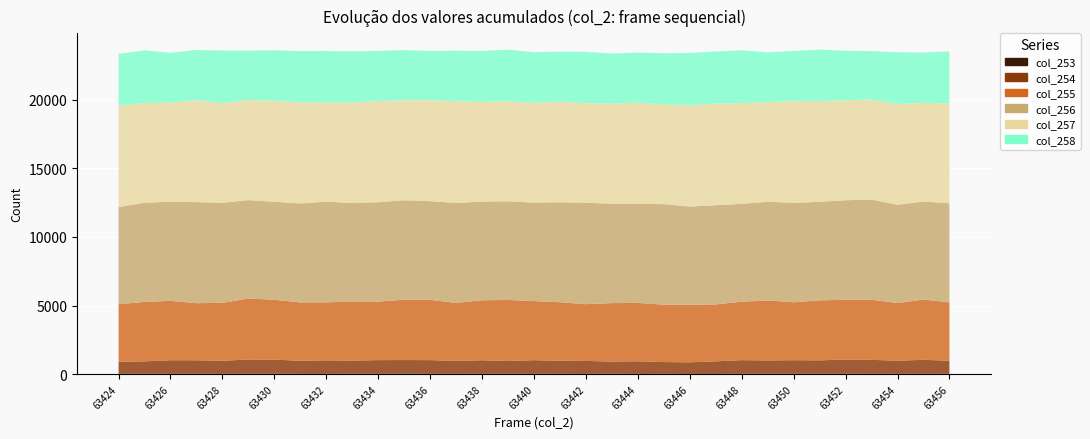

Reading left to right, list all the values displayed in this chart.

col_253: 63424=32	63425=29	63426=32	63427=41	63428=26	63429=31	63430=43	63431=25	63432=24	63433=31	63434=33	63435=46	63436=29	63437=28	63438=31	63439=30	63440=31	63441=28	63442=23	63443=34	63444=22	63445=27	63446=20	63447=23	63448=28	63449=32	63450=35	63451=30	63452=35	63453=27	63454=31	63455=28	63456=30
col_254: 63424=874	63425=905	63426=986	63427=974	63428=953	63429=1044	63430=1019	63431=953	63432=988	63433=961	63434=994	63435=985	63436=998	63437=942	63438=986	63439=934	63440=991	63441=953	63442=944	63443=888	63444=920	63445=859	63446=846	63447=914	63448=998	63449=971	63450=986	63451=979	63452=1037	63453=1019	63454=955	63455=1019	63456=955
col_255: 63424=4195	63425=4335	63426=4330	63427=4160	63428=4224	63429=4436	63430=4365	63431=4251	63432=4224	63433=4311	63434=4265	63435=4399	63436=4392	63437=4225	63438=4372	63439=4445	63440=4306	63441=4263	63442=4136	63443=4259	63444=4256	63445=4179	63446=4187	63447=4150	63448=4257	63449=4372	63450=4221	63451=4371	63452=4351	63453=4379	63454=4197	63455=4393	63456=4249
col_256: 63424=7089	63425=7226	63426=7222	63427=7365	63428=7290	63429=7175	63430=7141	63431=7213	63432=7339	63433=7168	63434=7242	63435=7246	63436=7194	63437=7282	63438=7195	63439=7194	63440=7177	63441=7287	63442=7389	63443=7245	63444=7229	63445=7328	63446=7165	63447=7230	63448=7129	63449=7195	63450=7245	63451=7181	63452=7257	63453=7300	63454=7169	63455=7140	63456=7224
col_257: 63424=7382	63425=7269	63426=7217	63427=7428	63428=7263	63429=7299	63430=7362	63431=7374	63432=7215	63433=7316	63434=7372	63435=7284	63436=7352	63437=7414	63438=7260	63439=7289	63440=7266	63441=7321	63442=7258	63443=7284	63444=7364	63445=7269	63446=7373	63447=7406	63448=7339	63449=7260	63450=7410	63451=7340	63452=7286	63453=7293	63454=7342	63455=7189	63456=7272
col_258: 63424=3769	63425=3833	63426=3637	63427=3663	63428=3831	63429=3594	63430=3679	63431=3732	63432=3764	63433=3739	63434=3659	63435=3660	63436=3597	63437=3684	63438=3713	63439=3761	63440=3700	63441=3659	63442=3745	63443=3660	63444=3648	63445=3730	63446=3822	63447=3795	63448=3853	63449=3628	63450=3659	63451=3758	63452=3603	63453=3530	63454=3766	63455=3677	63456=3799